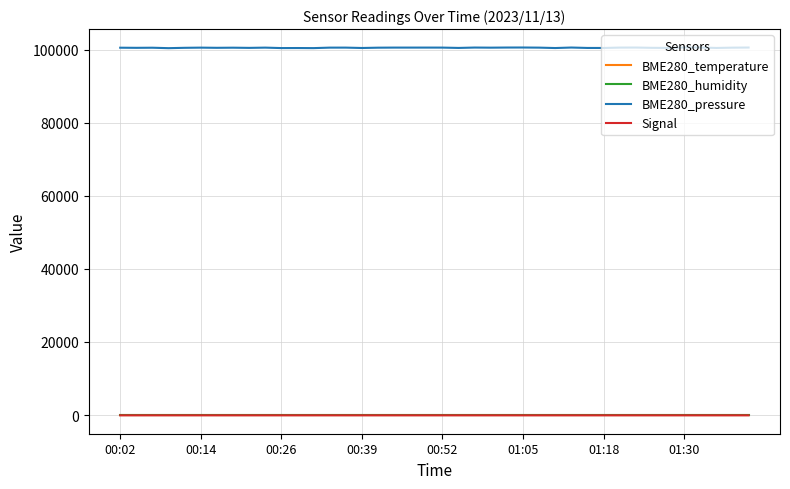

True or false: BME280_humidity and BME280_pressure cross at least once.

False